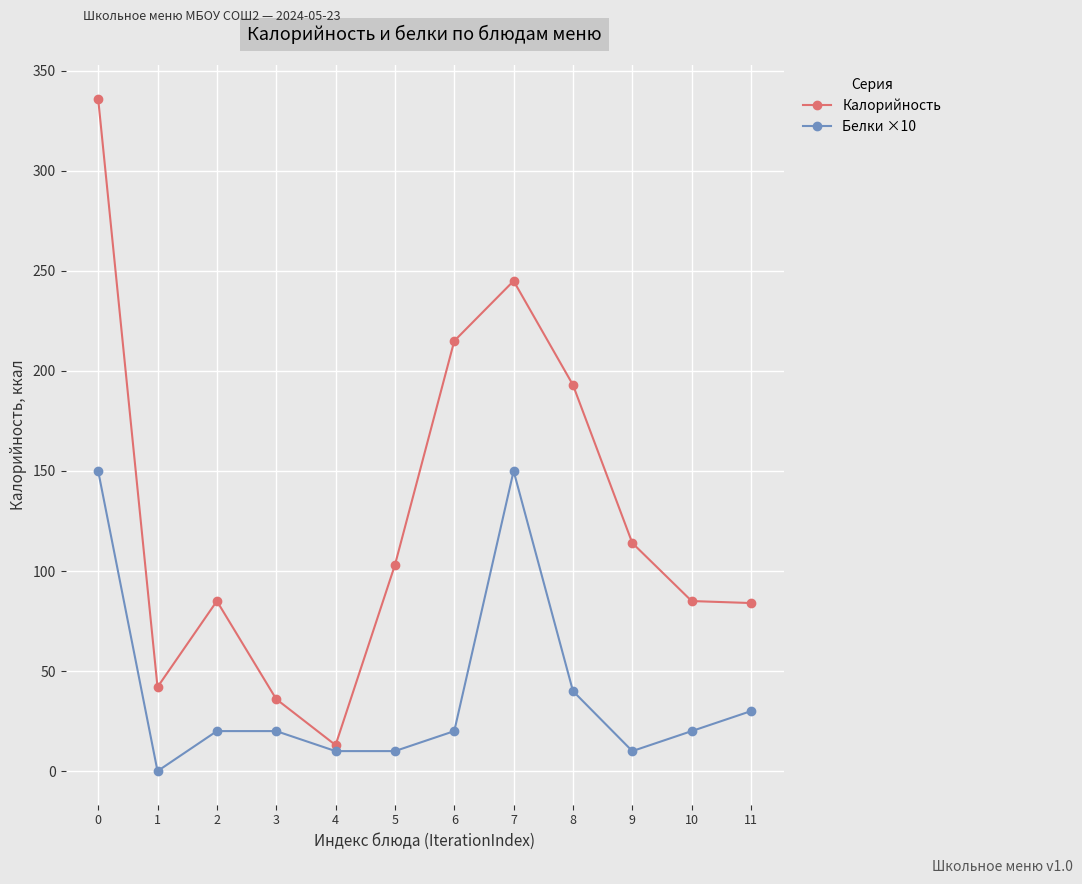

What is the value of the Белки ×10 point at the 8th from the left?

150